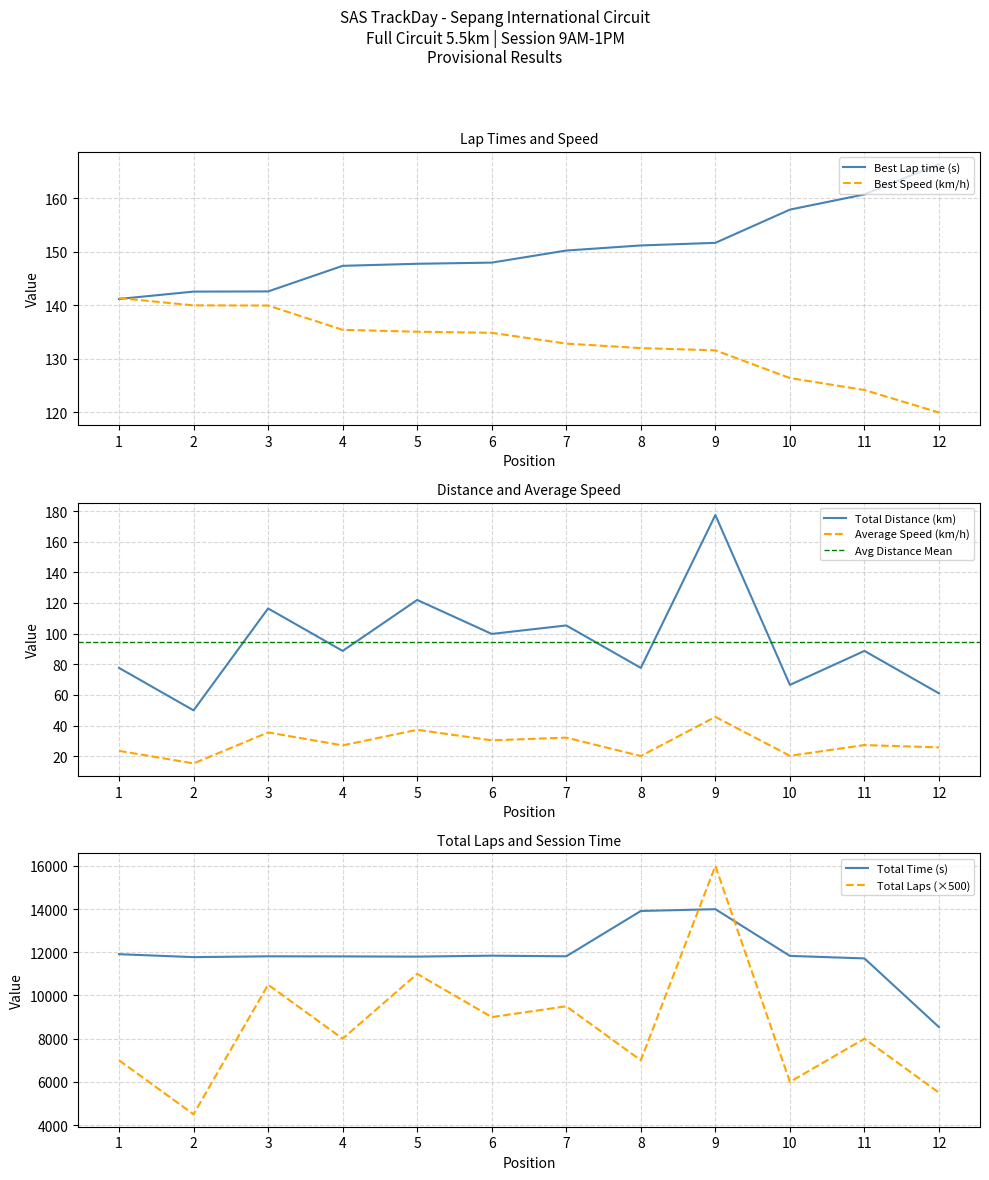

Which series has the largest range (max minus min)?

Total Laps